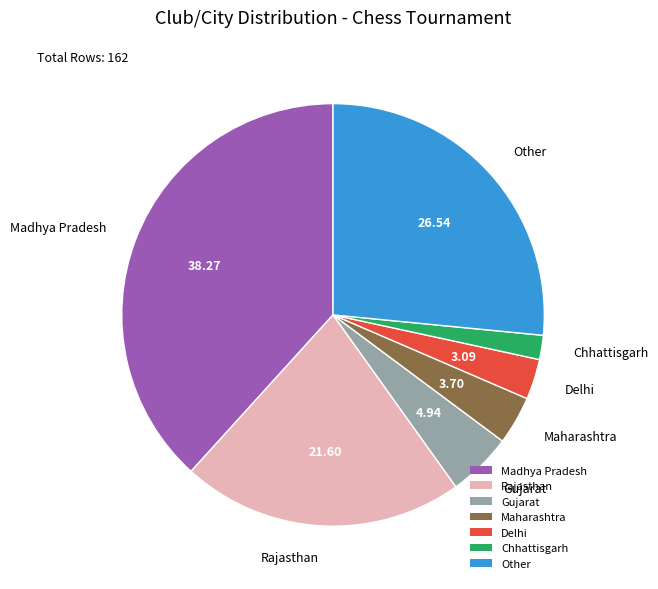

How many slices are in this pie chart?

7